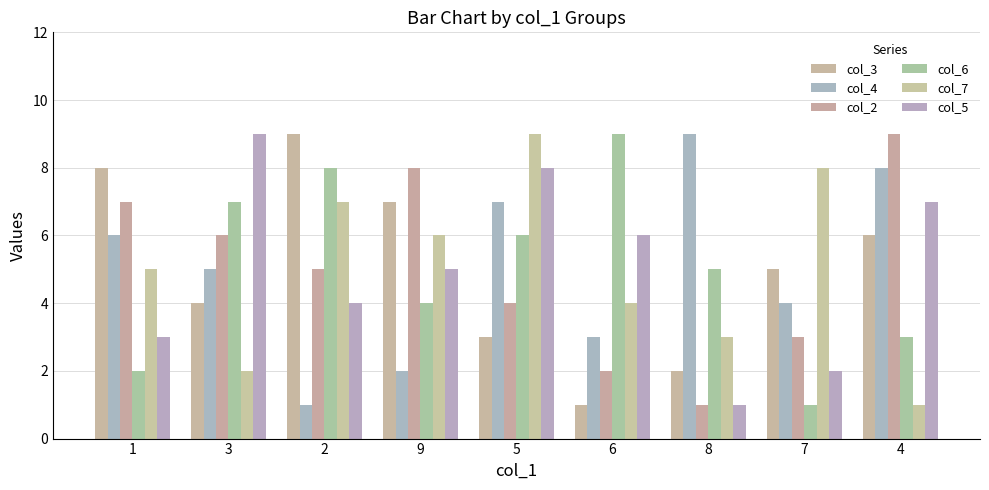

At which category is the sum across all series the highest?

5